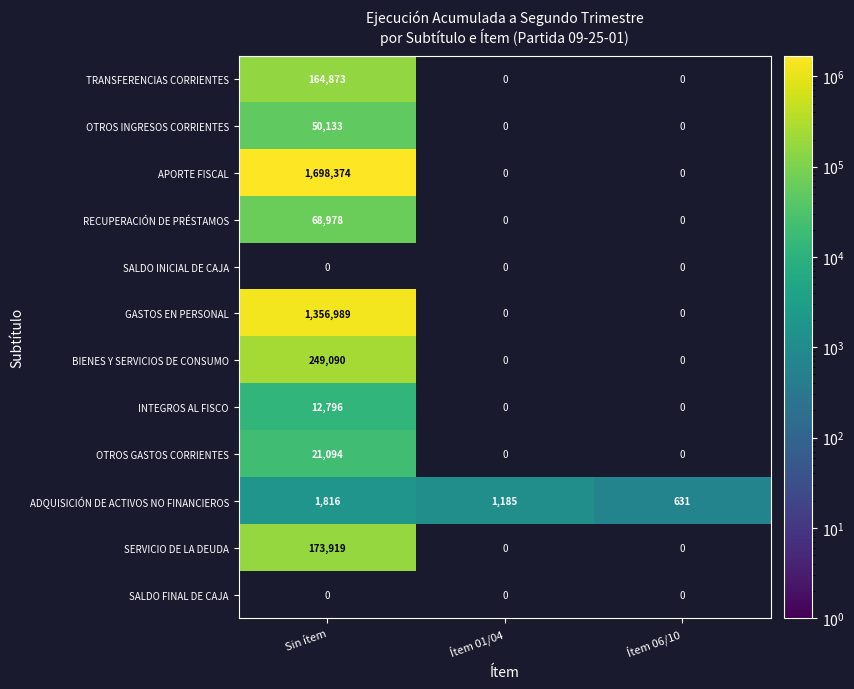

Is it true that RECUPERACIÓN DE PRÉSTAMOS equals 19424 at Sin ítem?

False